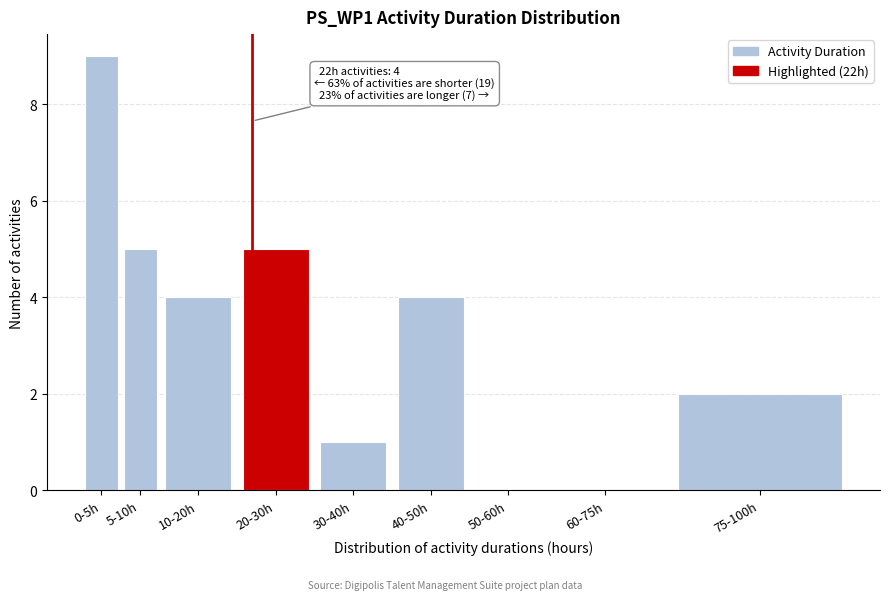

Reading right to left, what are all the values shown in this chart?

75-100h=2	60-75h=0	50-60h=0	40-50h=4	30-40h=1	20-30h=5	10-20h=4	5-10h=5	0-5h=9